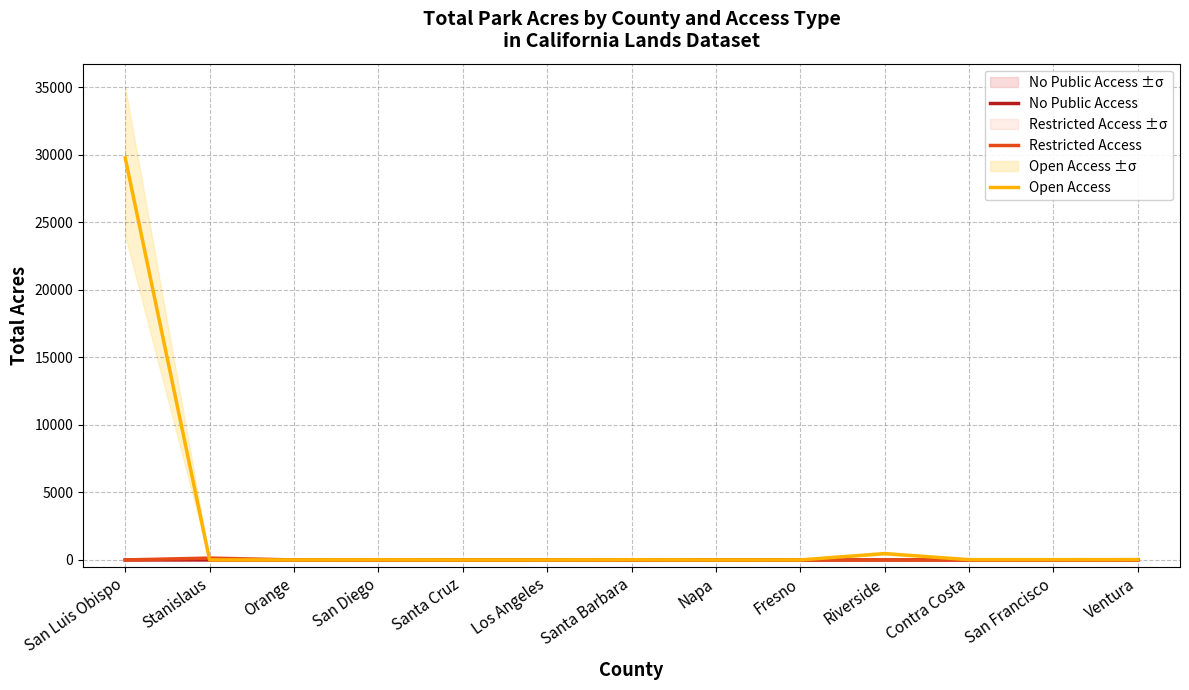

Reading left to right, transcribe all the data shown in this chart.

No Public Access: San Luis Obispo=0.0	Stanislaus=0.0	Orange=0.0	San Diego=0.0	Santa Cruz=0.0	Los Angeles=0.0	Santa Barbara=0.0	Napa=0.2	Fresno=0.0	Riverside=0.0	Contra Costa=0.0	San Francisco=0.0	Ventura=0.0
Restricted Access: San Luis Obispo=0.0	Stanislaus=137.3	Orange=0.0	San Diego=0.0	Santa Cruz=0.0	Los Angeles=0.0	Santa Barbara=0.0	Napa=0.0	Fresno=0.0	Riverside=0.0	Contra Costa=0.0	San Francisco=0.0	Ventura=0.0
Open Access: San Luis Obispo=29770.1	Stanislaus=3.6	Orange=1.5	San Diego=9.1	Santa Cruz=0.5	Los Angeles=2.1	Santa Barbara=11.6	Napa=0.0	Fresno=3.4	Riverside=471.3	Contra Costa=21.0	San Francisco=19.4	Ventura=27.3